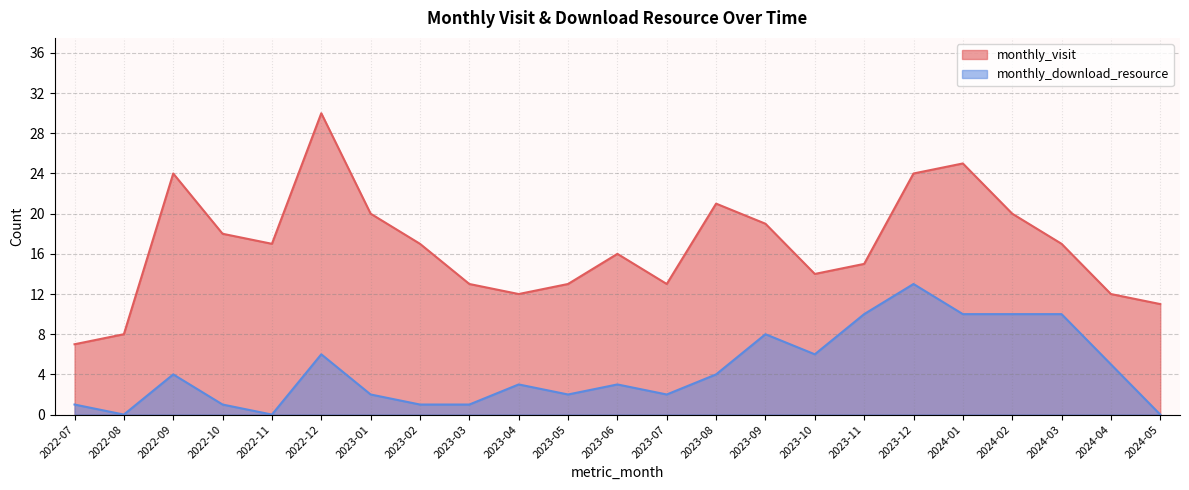

True or false: monthly_visit and monthly_download_resource intersect in this chart.

False